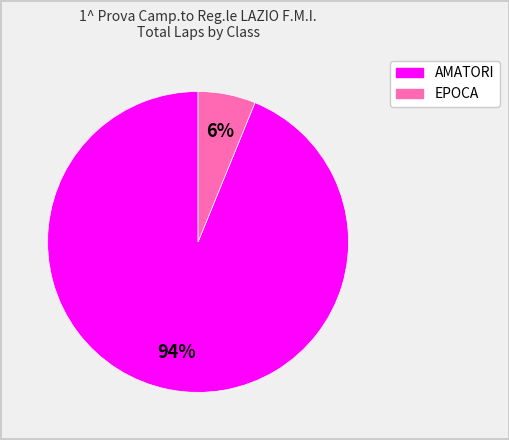

To the nearest percent, what is the difference between the largest and smallest slice percentages?

88%